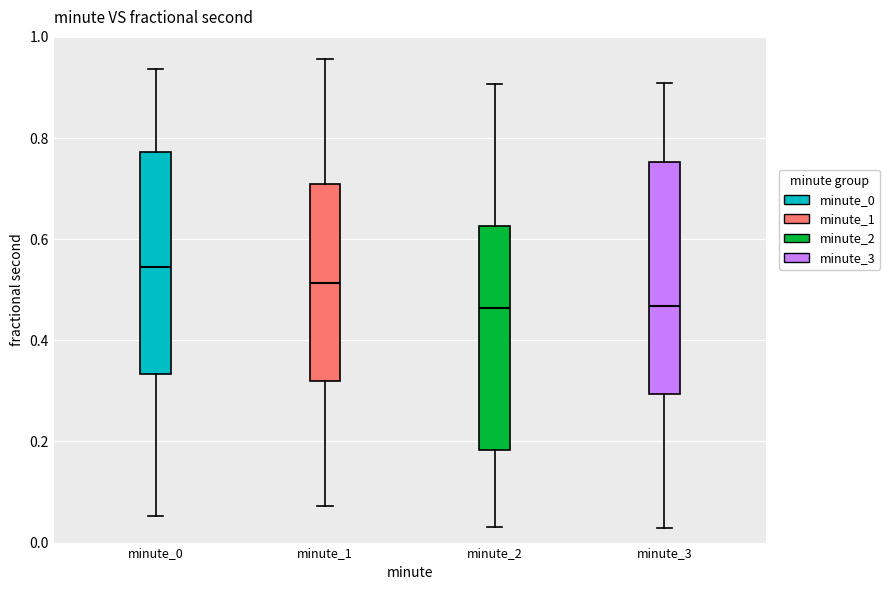

Where does the upper whisker of the box for minute_0 end on the y-axis? The values are not printed on the chart, so give them approximately, as read against the axis.

0.94